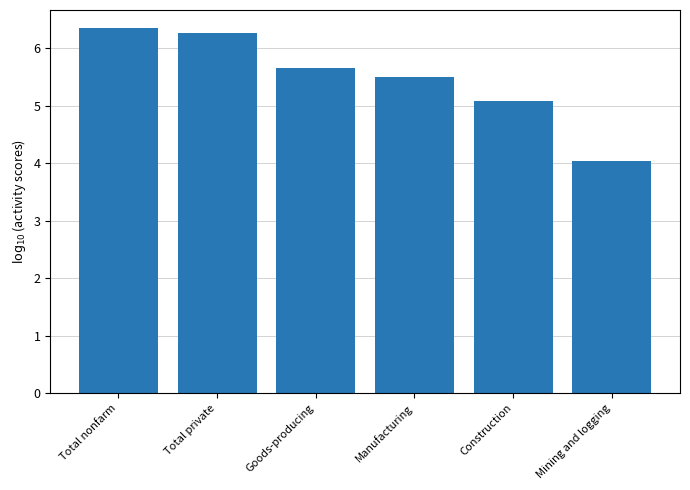

What is the change in value from Total nonfarm to Mining and logging?

-2.3